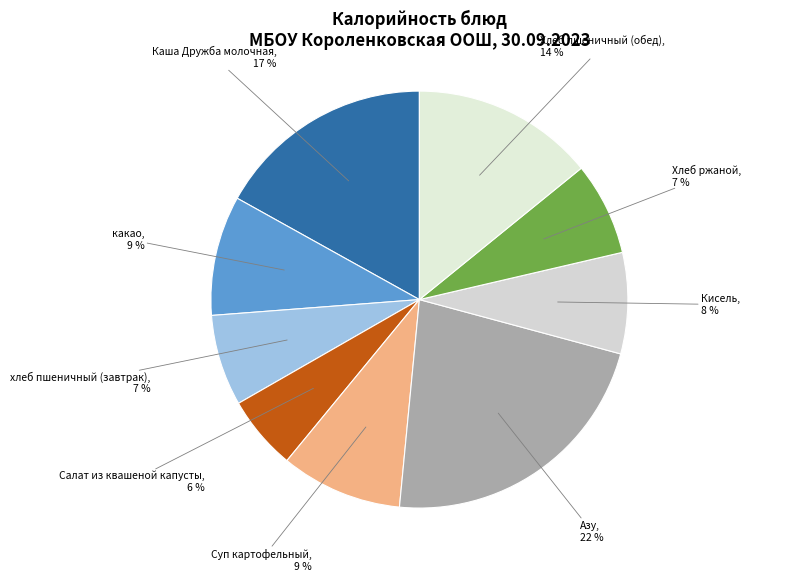

What is the smallest slice in the pie chart?

Салат из квашеной капусты